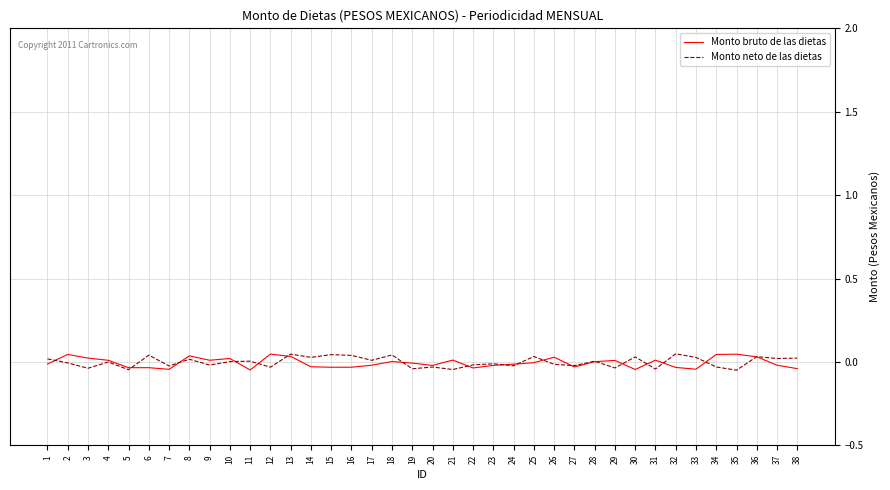

True or false: Monto bruto de las dietas has a value of 0.0 at 8.

True